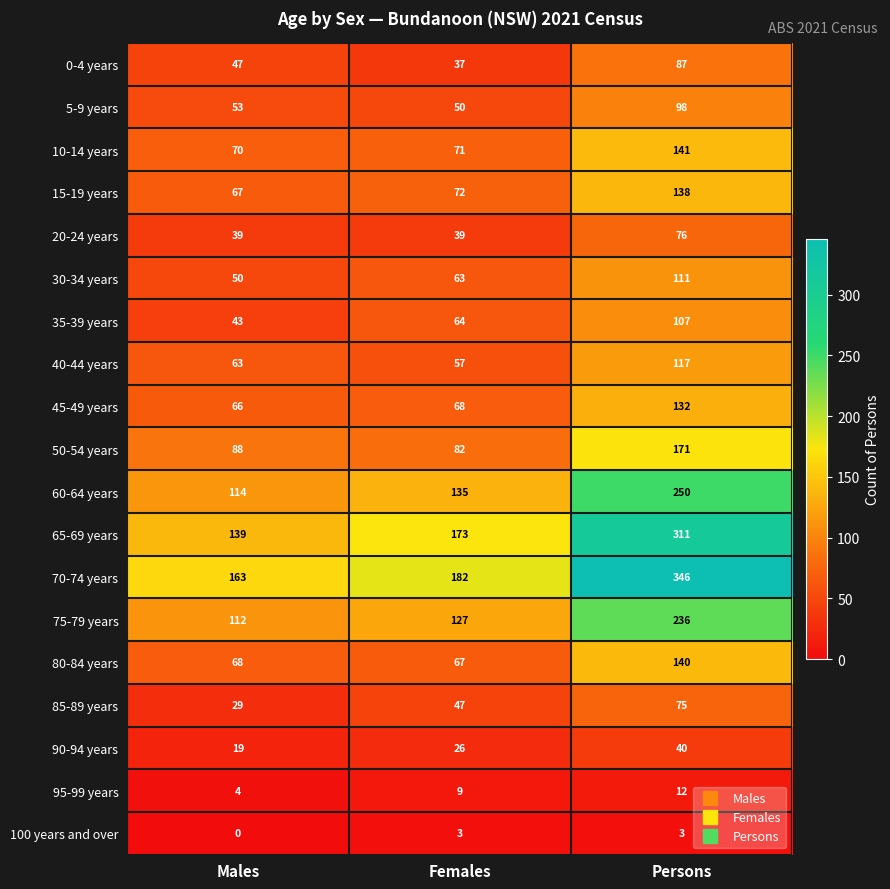

The value of 30-34 years at Persons is 111. True or false?

True